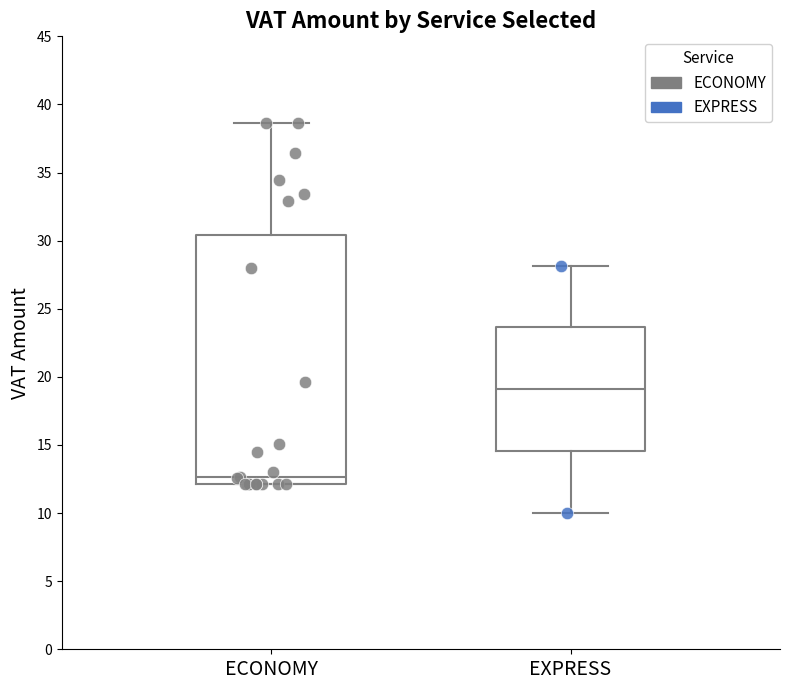

Reading left to right, transcribe this box plot: for each box, give where its median line is, the range the box spans, and where its two whiskers end, as read against the y-axis. The values are not printed on the chart, so give them approximately, as read against the axis.

ECONOMY: median 12.5, box 12.0 to 30.5, whiskers 12.0 to 38.5
EXPRESS: median 19.0, box 14.5 to 23.5, whiskers 10.0 to 28.0